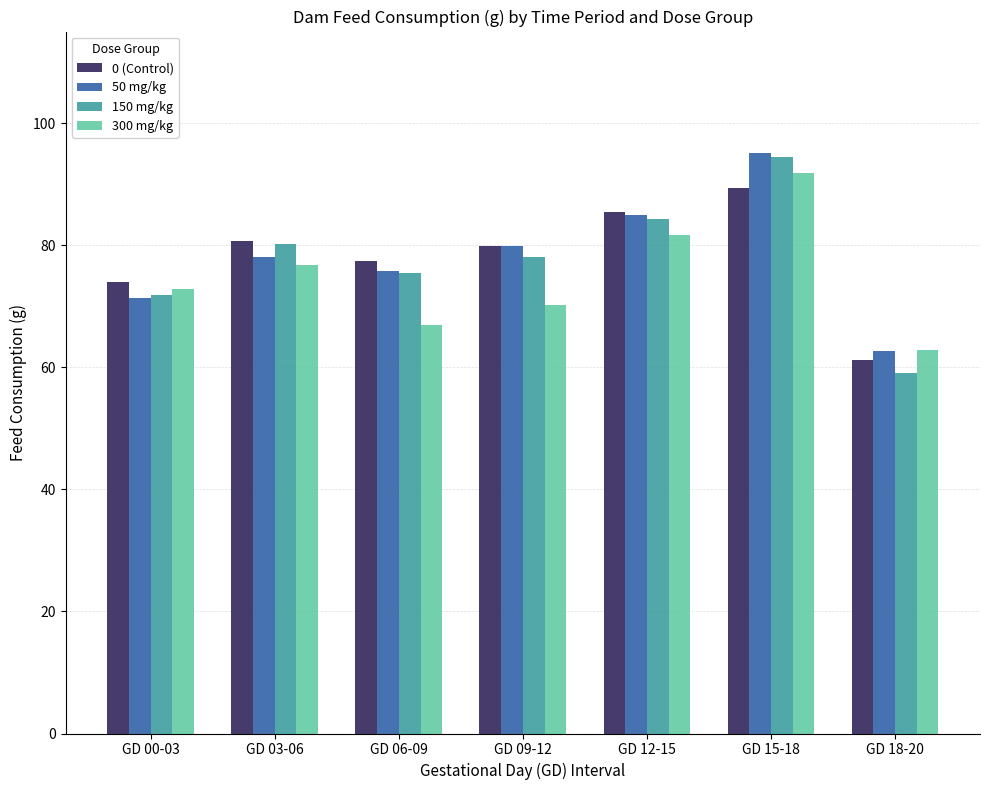

What is the lowest value of the 50 mg/kg series?

62.7